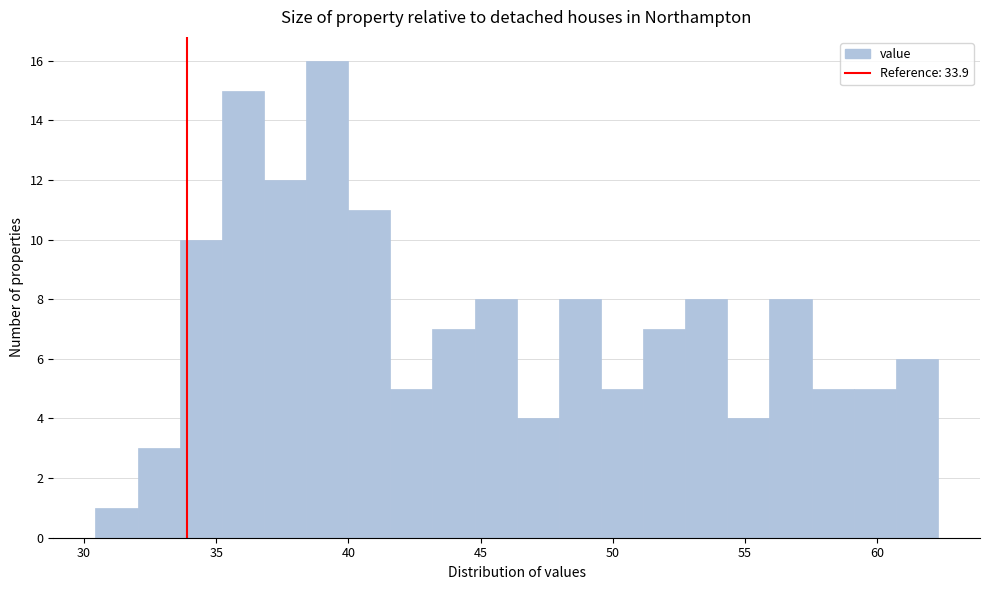

Read against the x-axis, roughly where is the centre of the tallest bar?

39.0